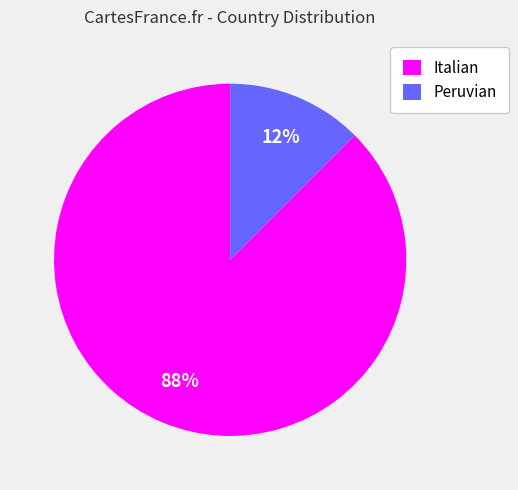

To the nearest percent, what is the combined percentage of Italian and Peruvian?

100%